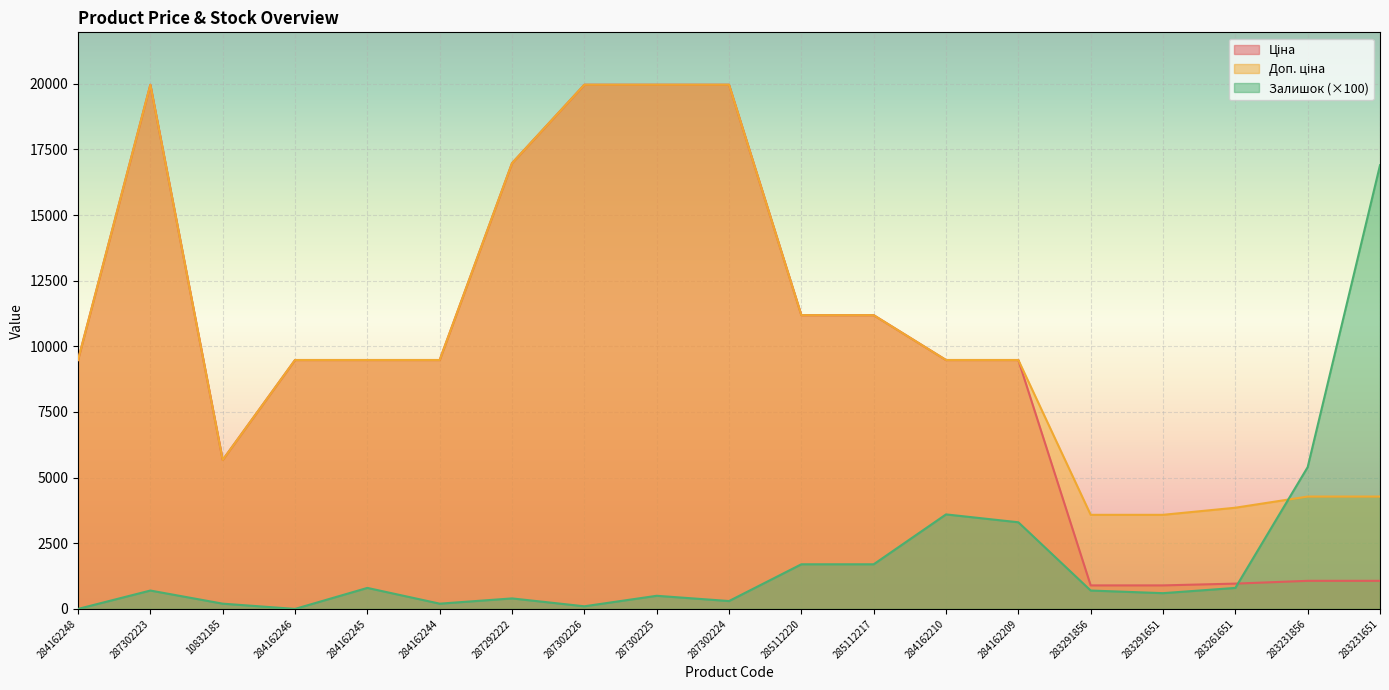

At 283291856, list the series in order from smallest to largest.

Залишок, Ціна, Доп. ціна